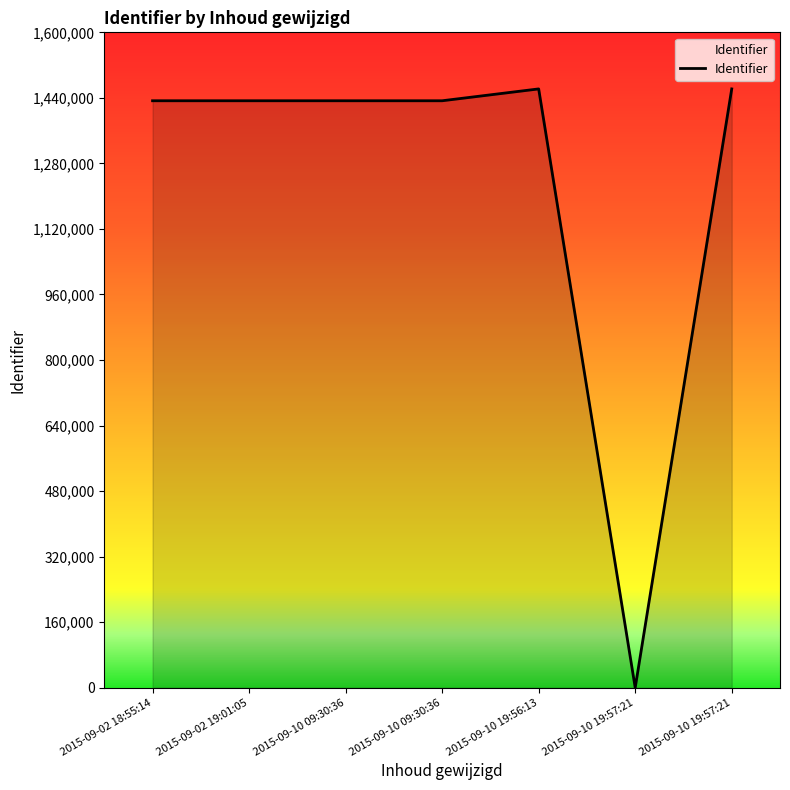

Is this an area chart (filled region under the line)?

Yes